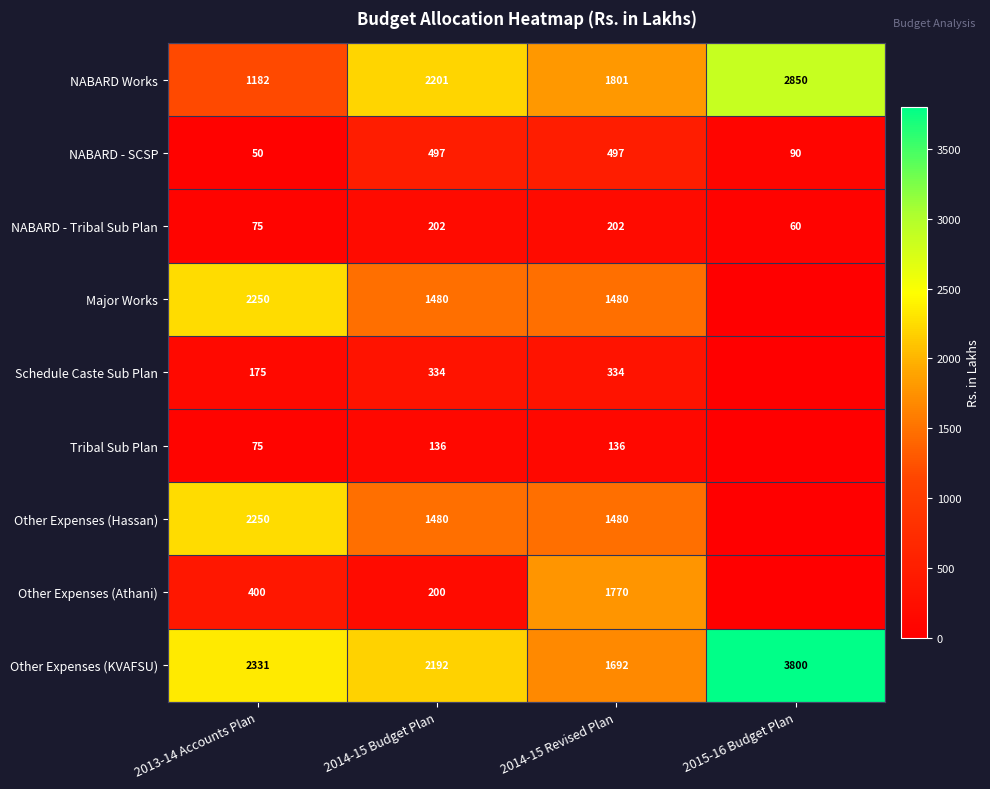

What is the spread (max minus min) of values at 2013-14 Accounts Plan?

2281